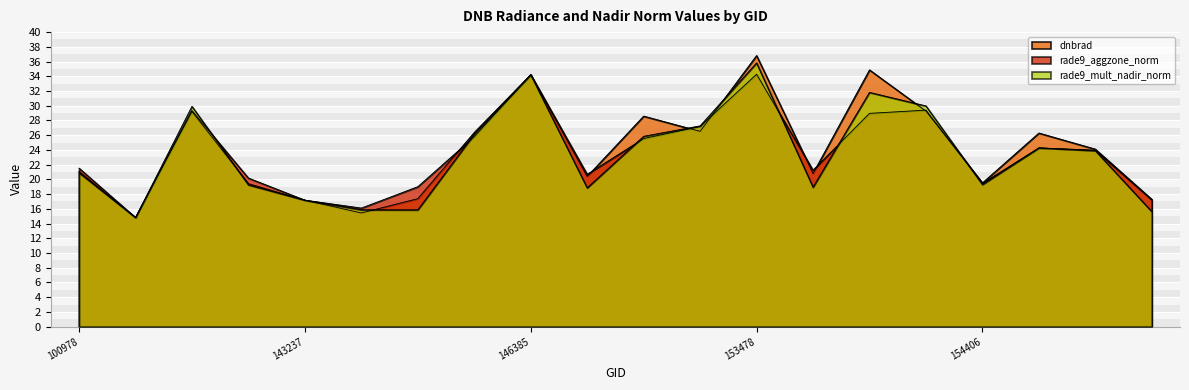

Rank the series by their maximum value, from lowest to highest.

rade9_aggzone_norm, rade9_mult_nadir_norm, dnbrad